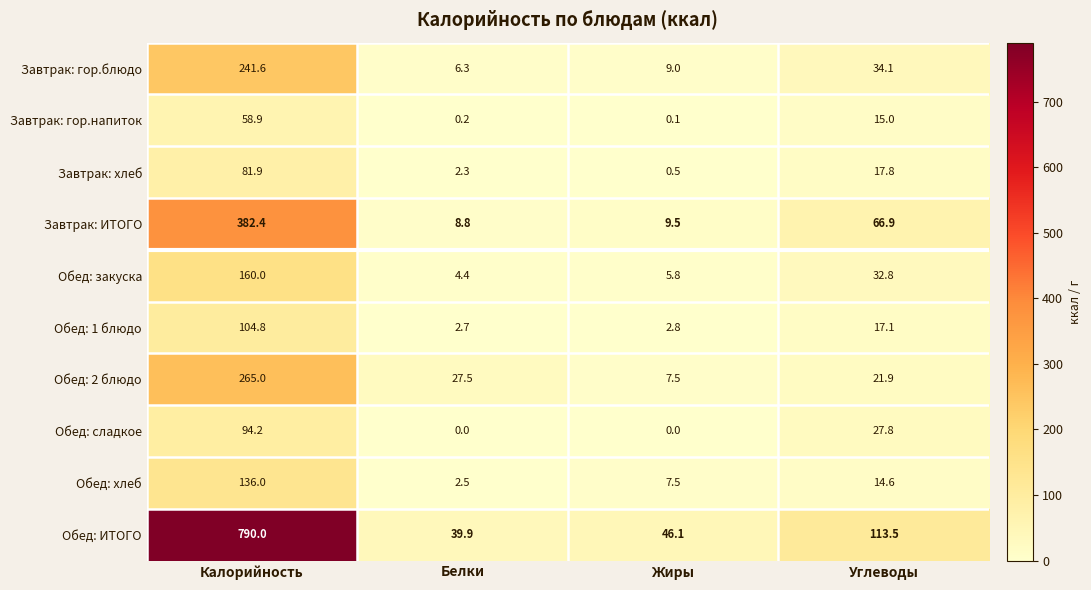

Between Белки and Углеводы, which series saw the biggest shift?

Обед: ИТОГО